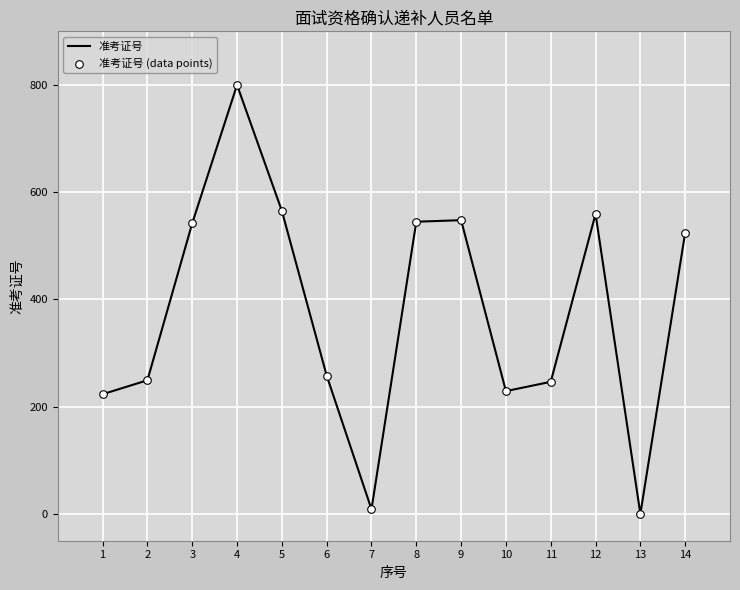

What is the greatest value displayed?

800.0